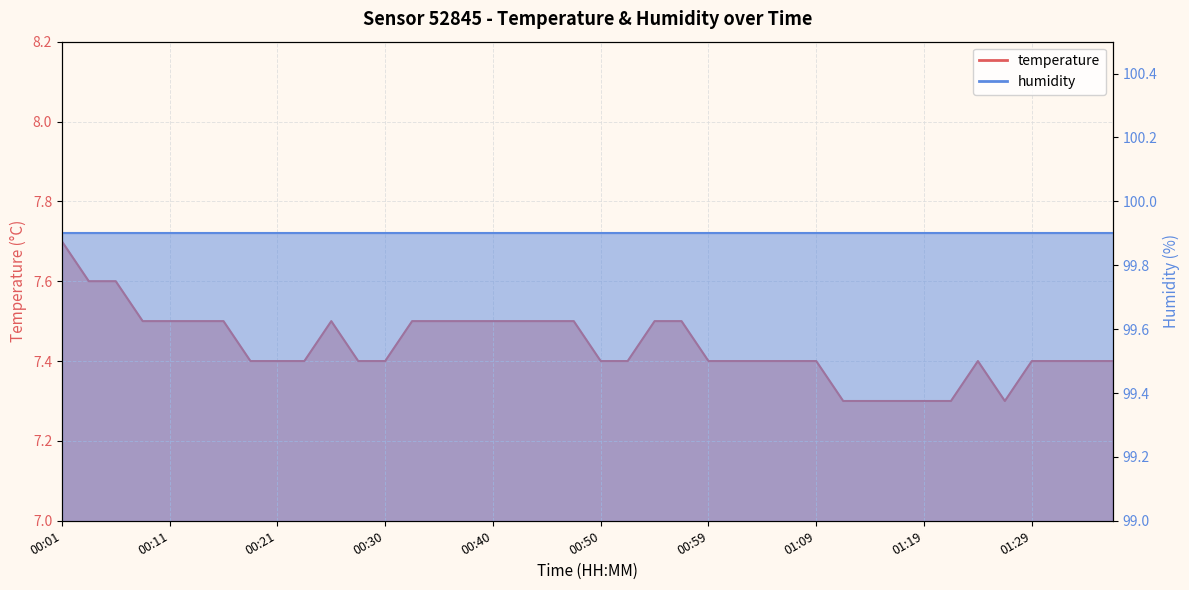

Count the values in the range 7 to 8.

40